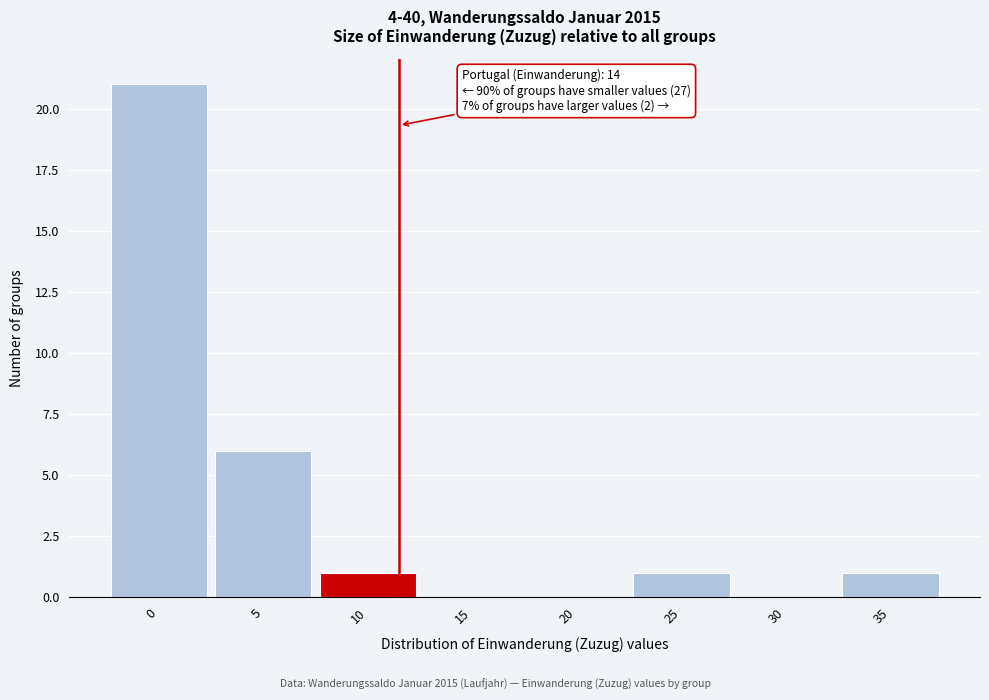

Reading left to right, transcribe all the data shown in this chart.

0=21	5=6	10=1	15=0	20=0	25=1	30=0	35=1